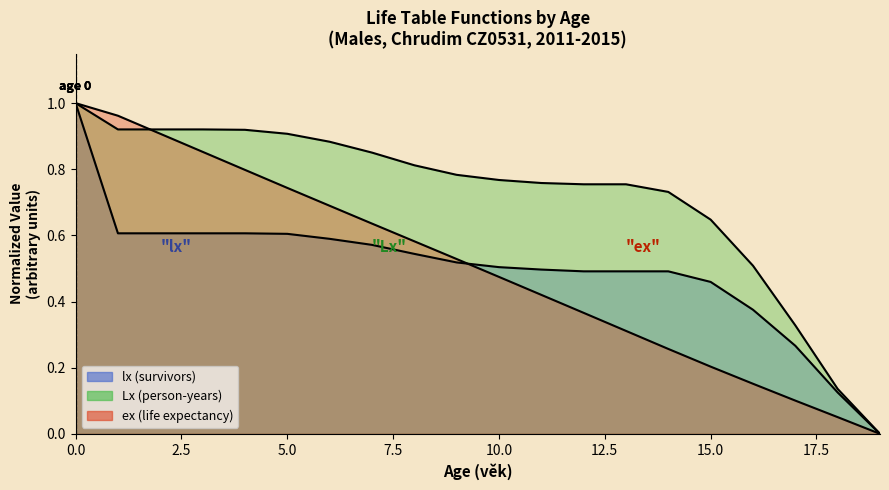

Reading left to right, what are all the values shown in this chart?

lx: 1.0	0.6	0.6	0.6	0.6	0.6	0.6	0.6	0.5	0.5	0.5	0.5	0.5	0.5	0.5	0.5	0.4	0.3	0.1	0.0
Lx: 1.0	0.9	0.9	0.9	0.9	0.9	0.9	0.9	0.8	0.8	0.8	0.8	0.8	0.8	0.7	0.6	0.5	0.3	0.1	0.0
ex: 1.0	1.0	0.9	0.9	0.8	0.7	0.7	0.6	0.6	0.5	0.5	0.4	0.4	0.3	0.3	0.2	0.2	0.1	0.1	0.0